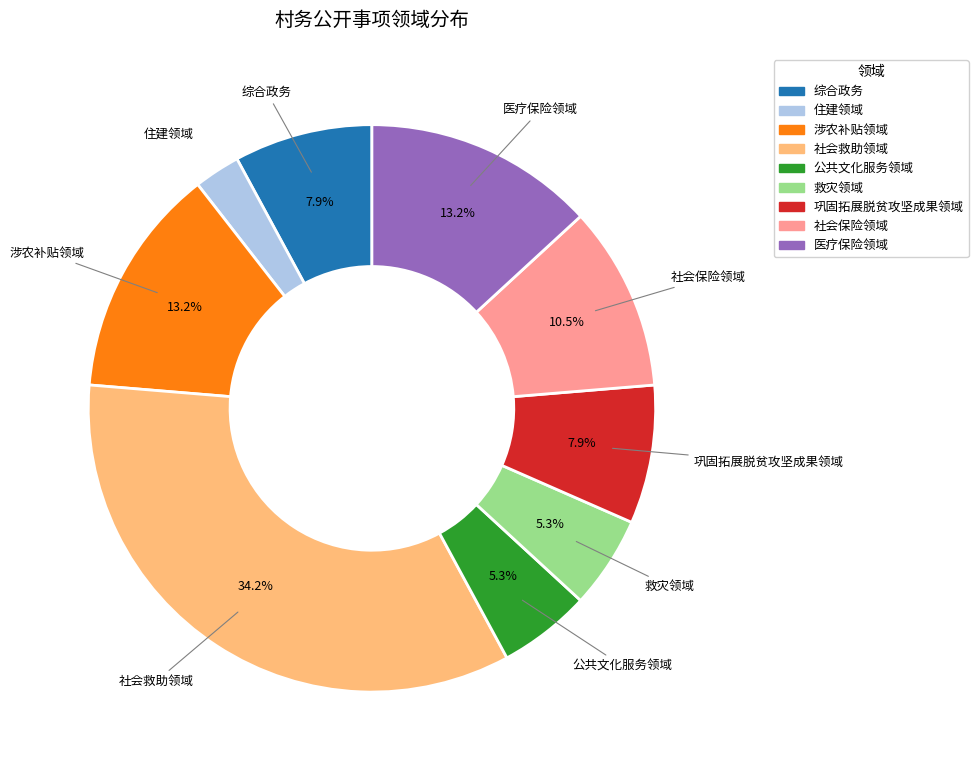

What is the ratio of the value at 住建领域 to the value at 公共文化服务领域?

0.5